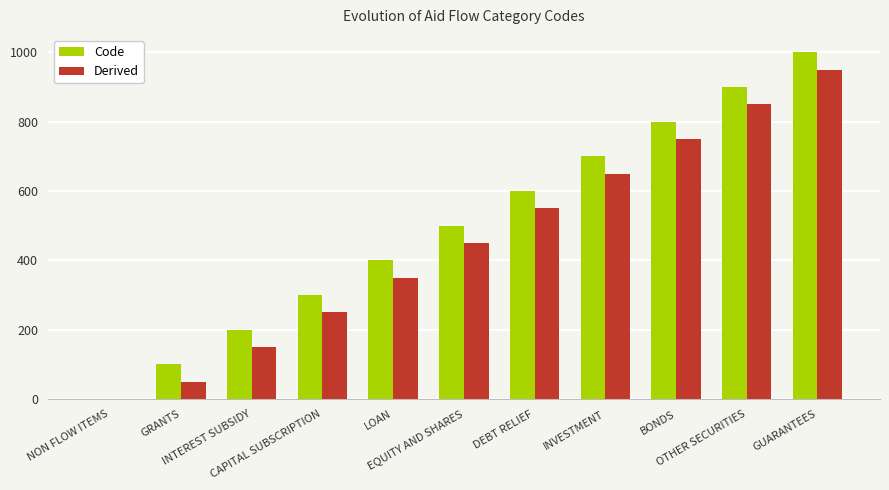

Count the Derived values in the range 150 to 750.

7